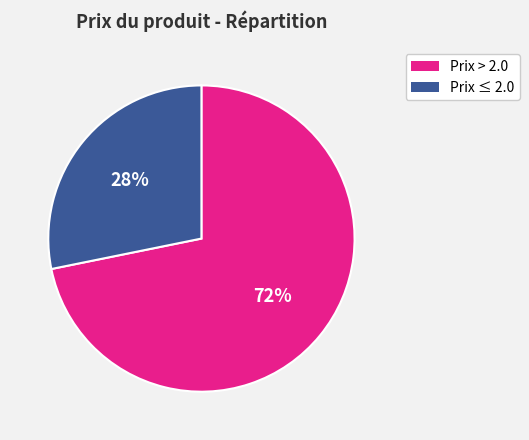

To the nearest percent, what is the difference between the largest and smallest slice percentages?

44%